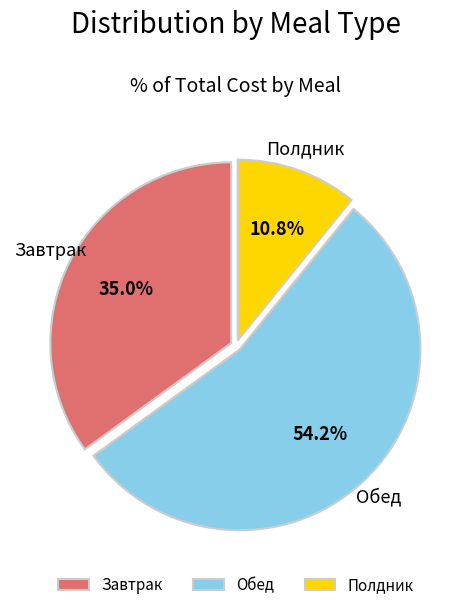

How many segments does this pie chart have?

3